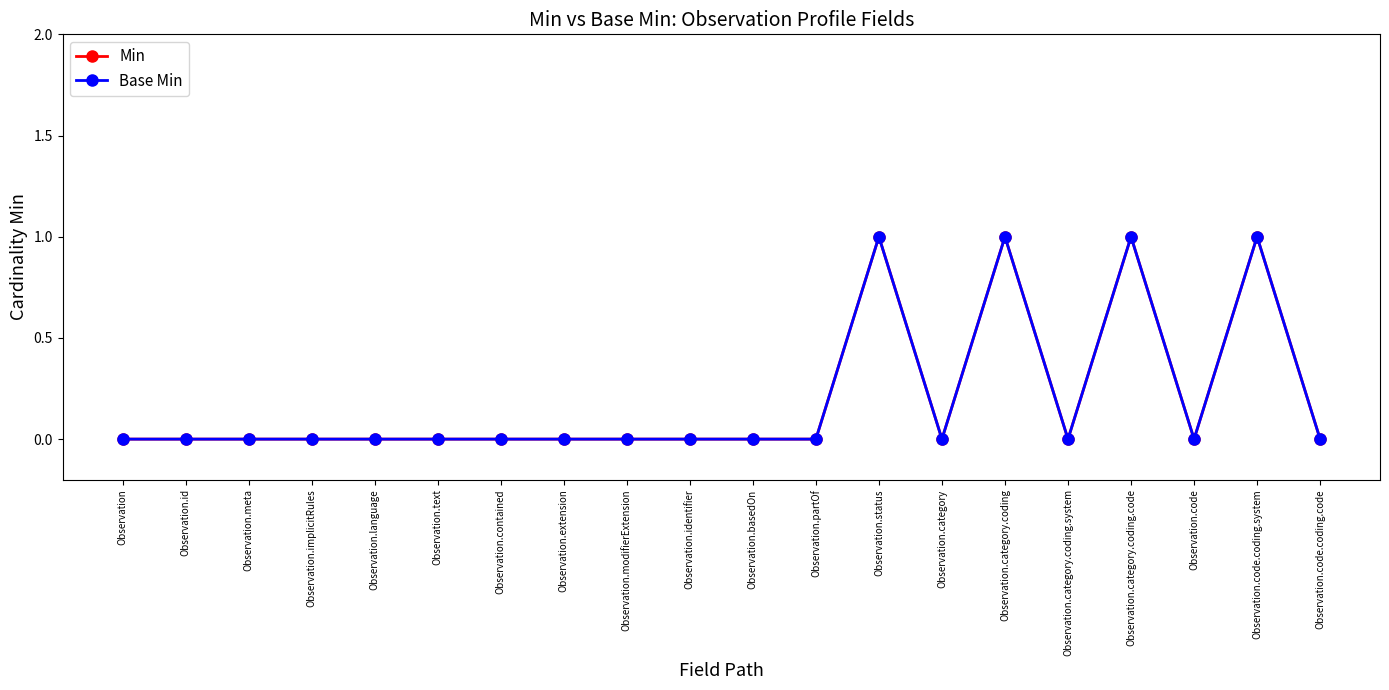

Is this an area chart (filled region under the line)?

No